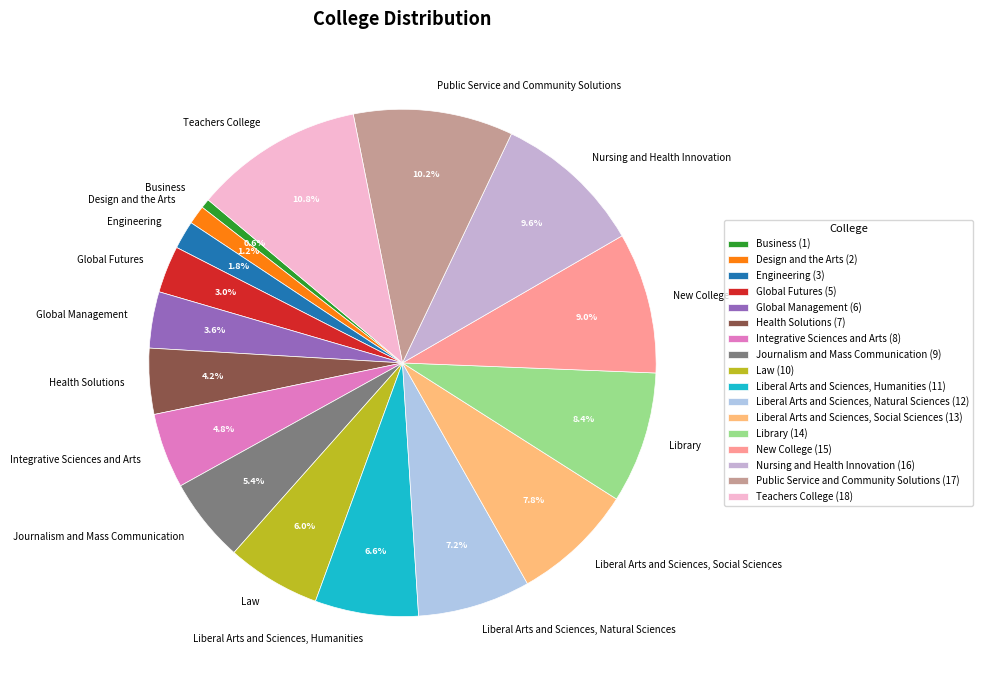

What is the ratio of the value at Integrative Sciences and Arts to the value at Design and the Arts?

4.0